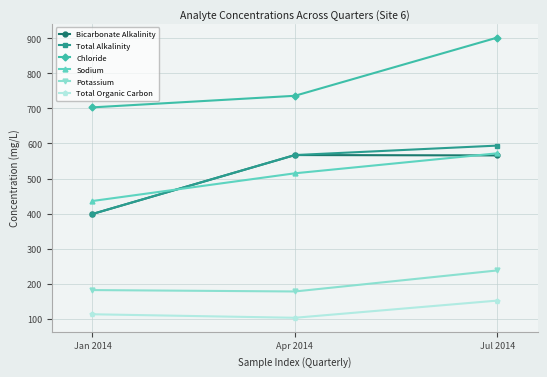

Which series changed the most between Jan 2014 and Jul 2014?

Chloride